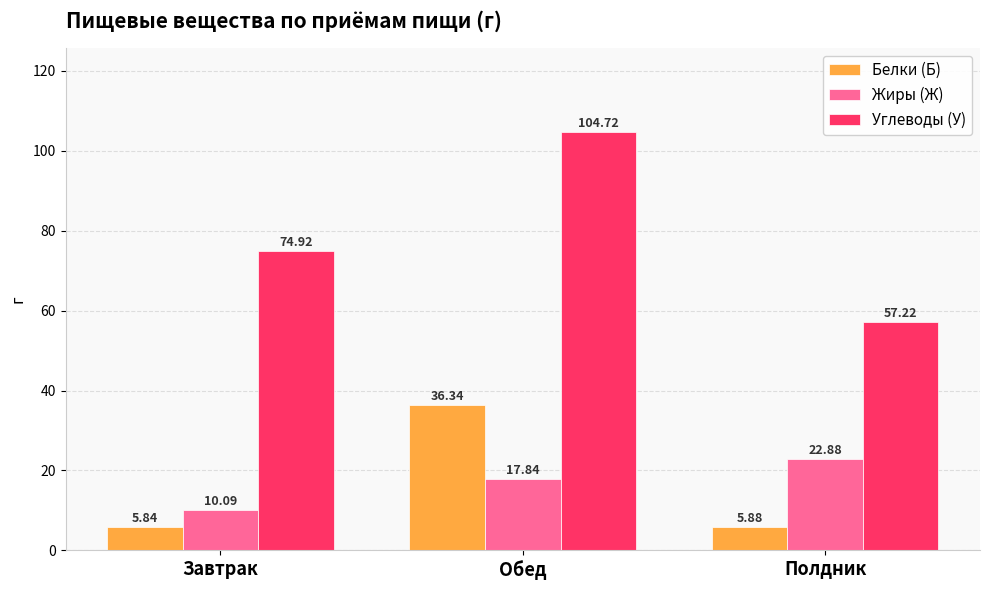

What position from the right is Обед?

2